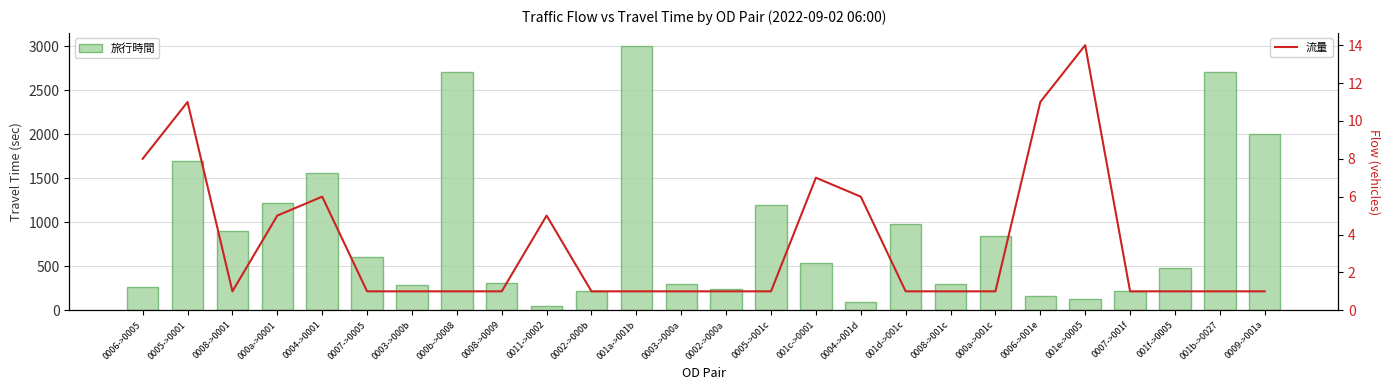

The value of 旅行時間 at 001f->0005 is 480. True or false?

True